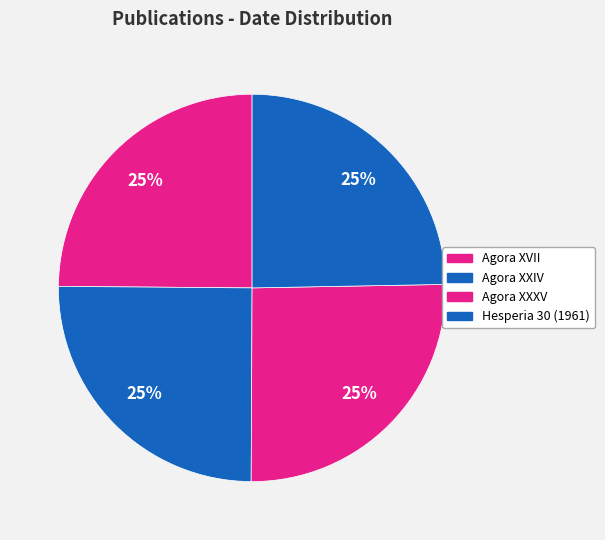

Is it true that Agora XXXV is 12% of the pie?

False